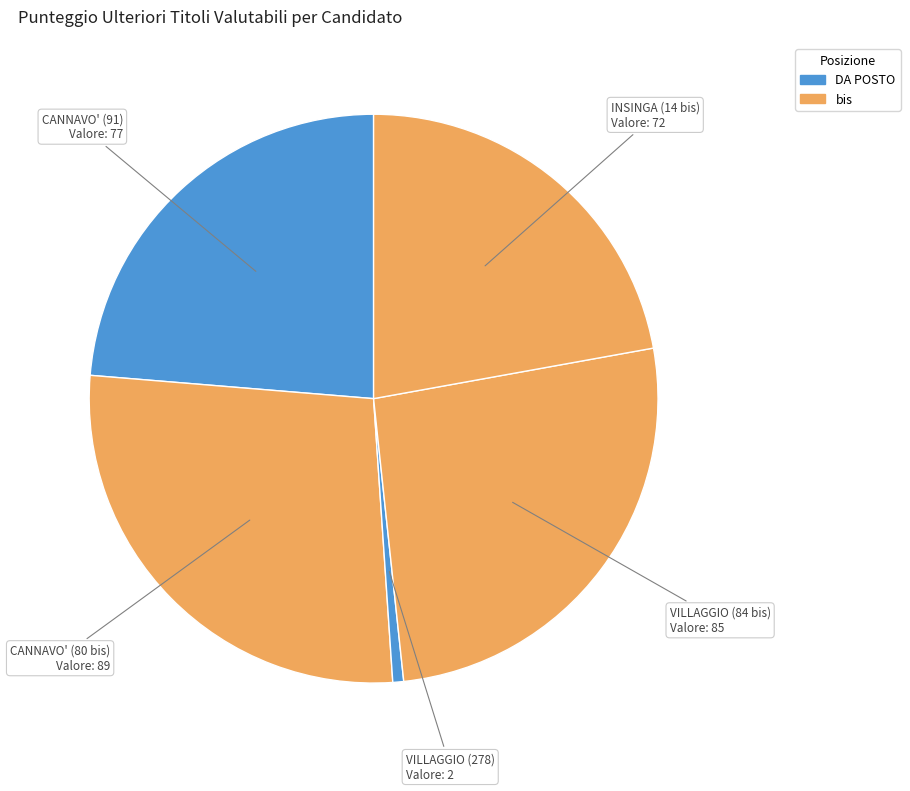

How many segments does this pie chart have?

5